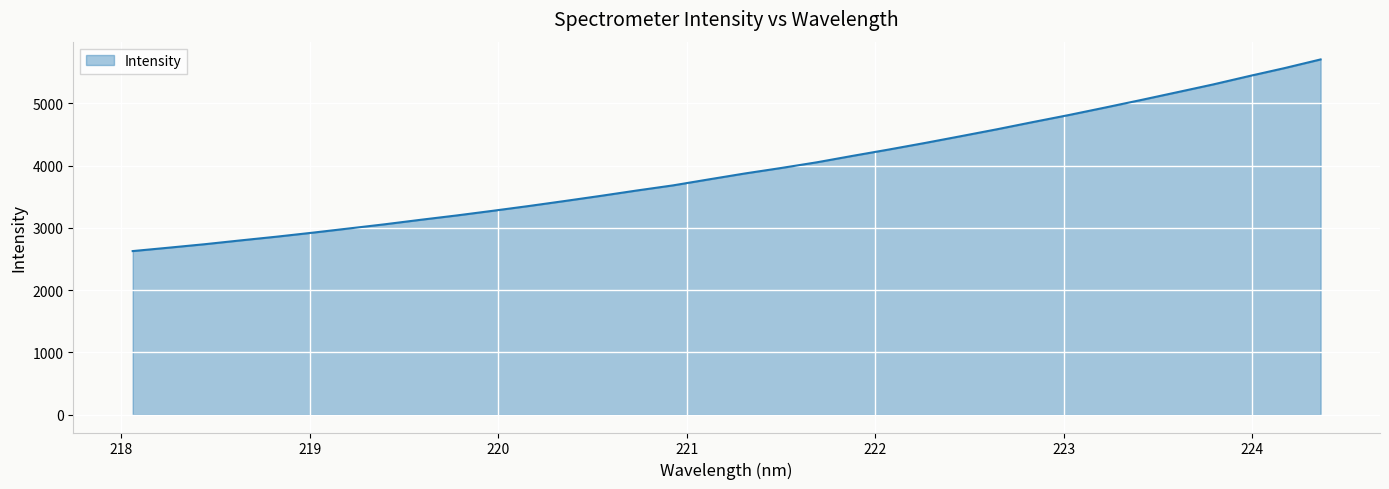

What is the difference between the maximum and minimum values?

3075.9